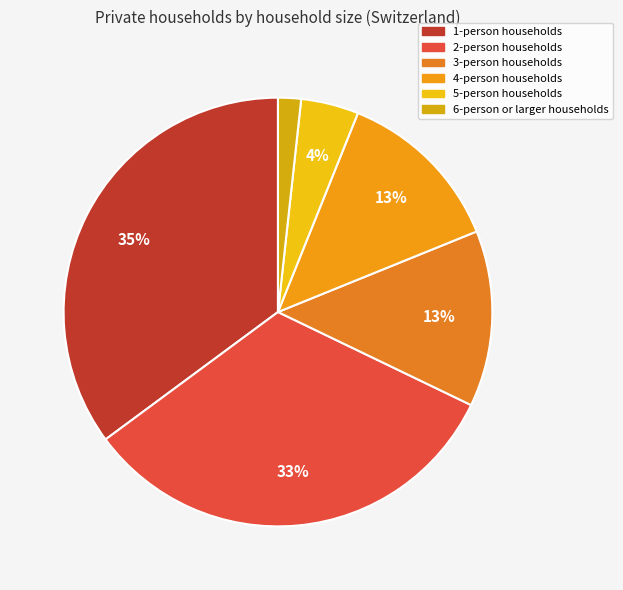

Is 6-person or larger households the majority of the pie?

No